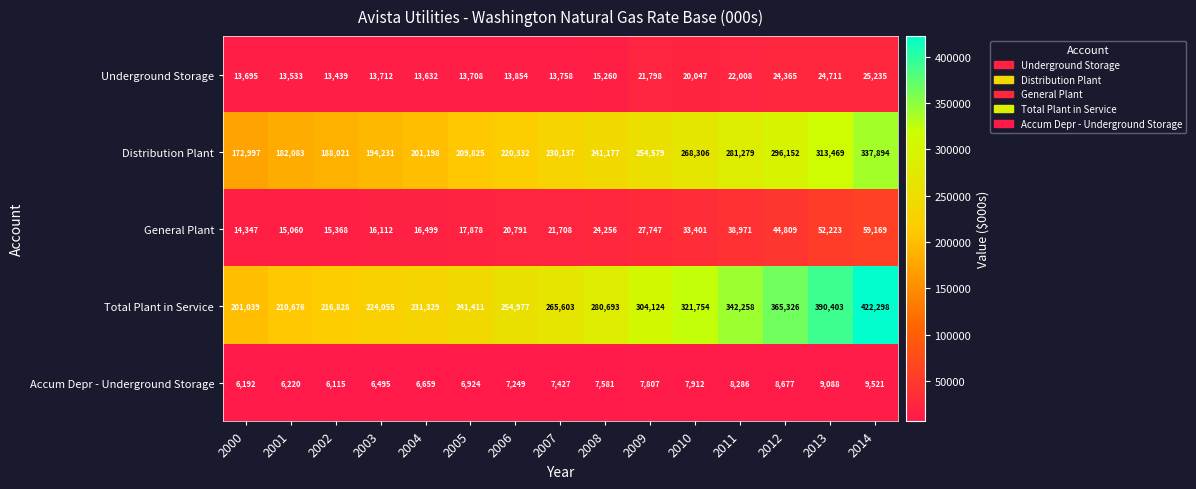

What is the greatest value displayed?

422298